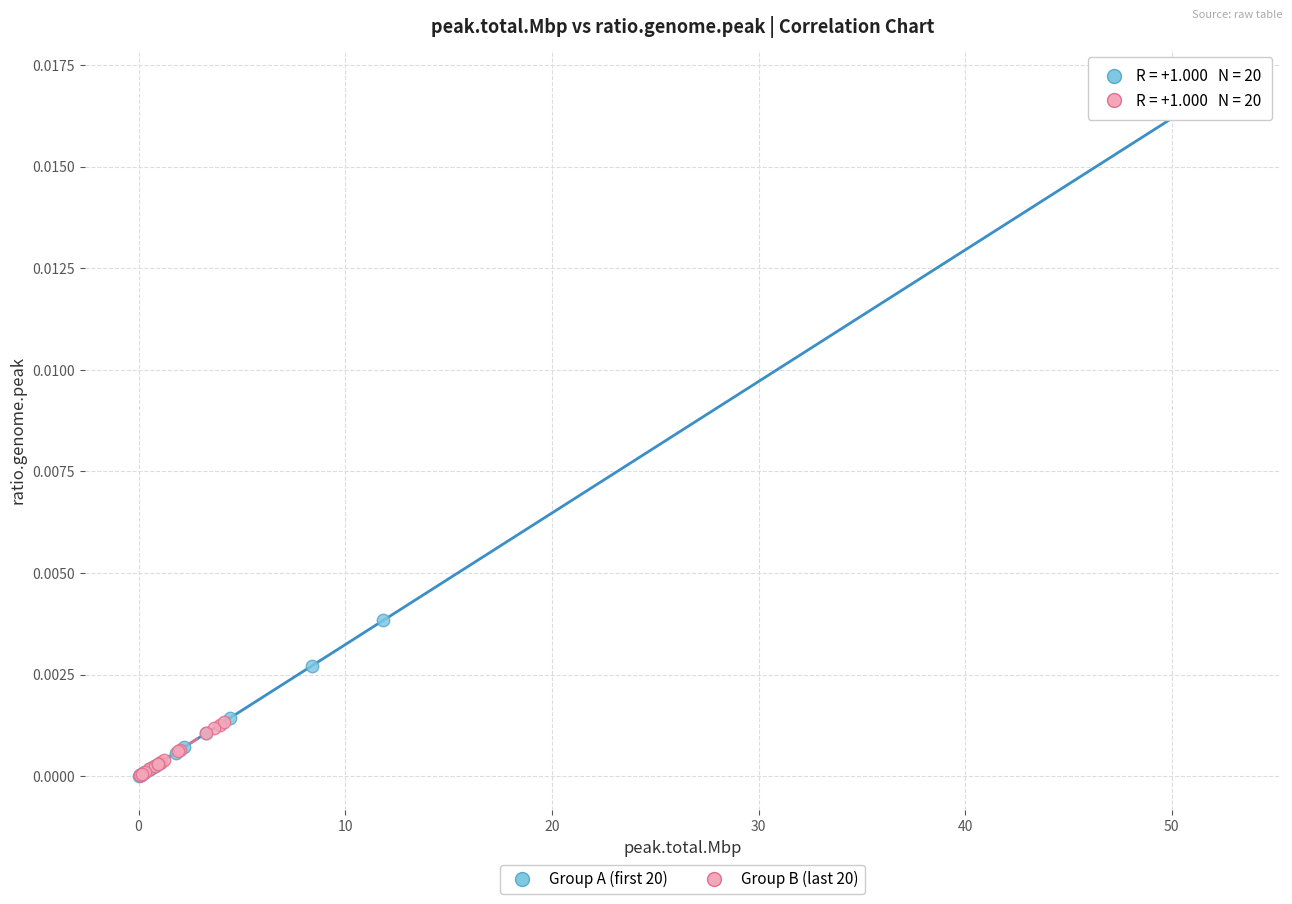

Which series has the largest Y range (max minus min)?

Group A (first 20)